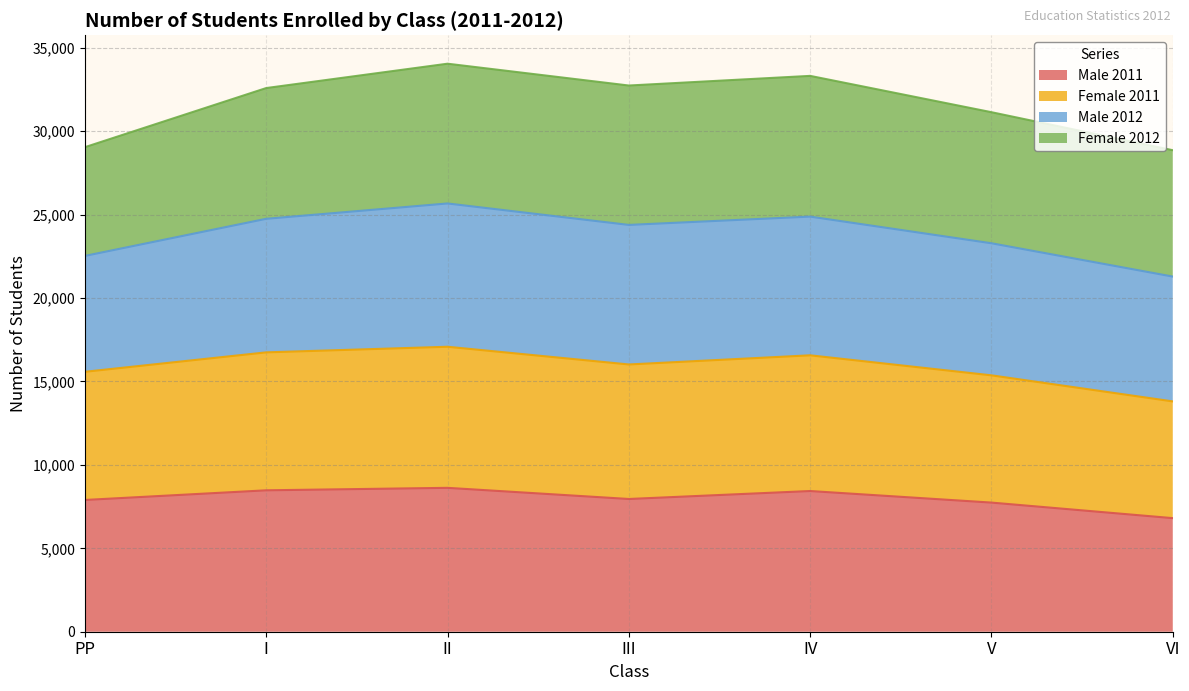

What is the total value across all series at III?

32741